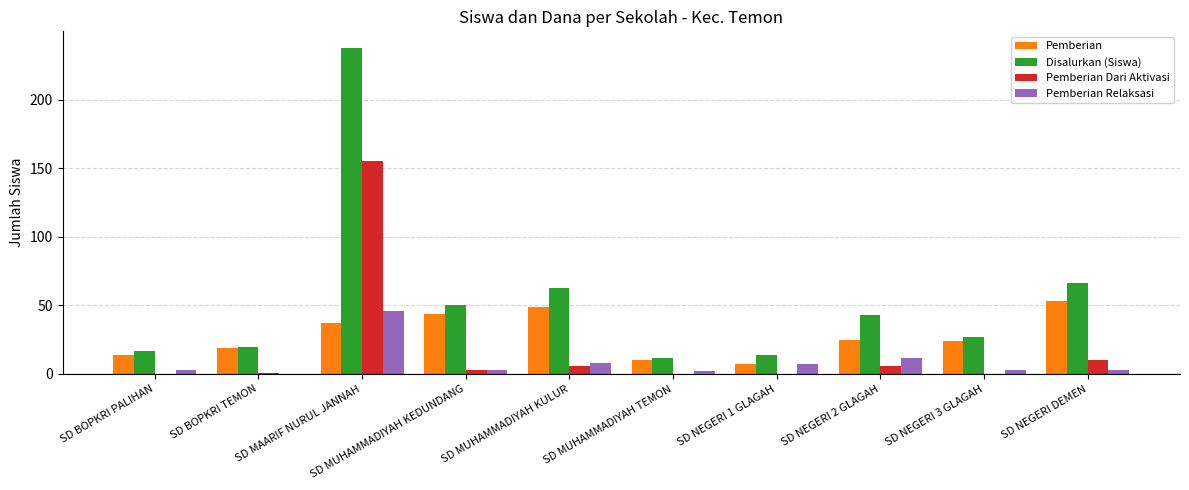

What is the maximum value shown in the chart?

238